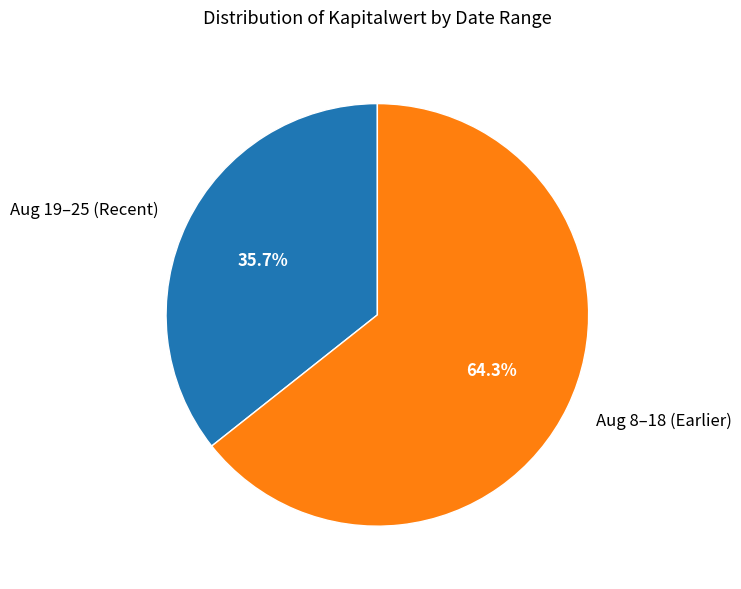

Count the number of slices in the pie.

2